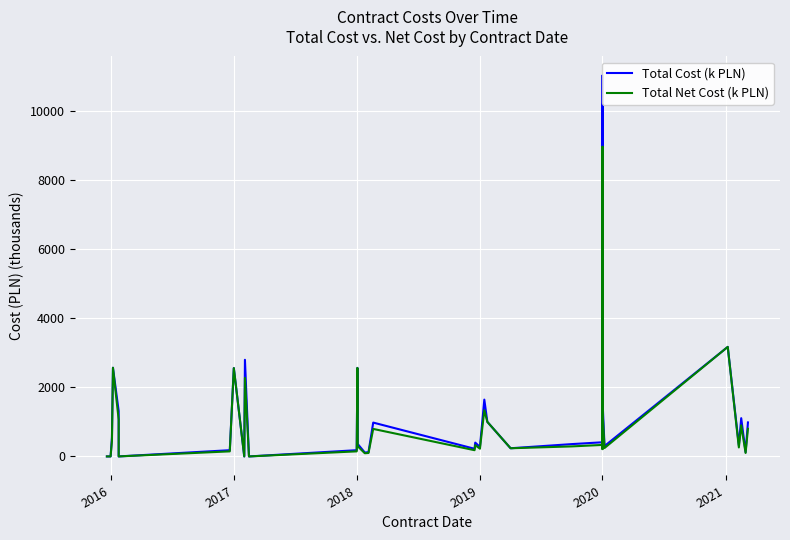

At which category is the sum across all series the highest?

2020